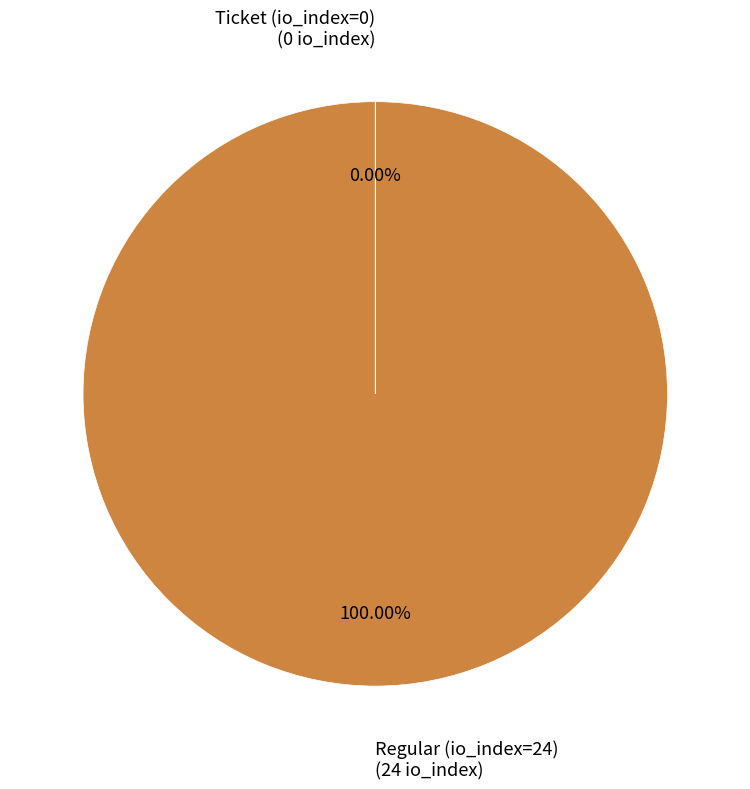

Is there any slice that represents more than half of the pie?

Yes